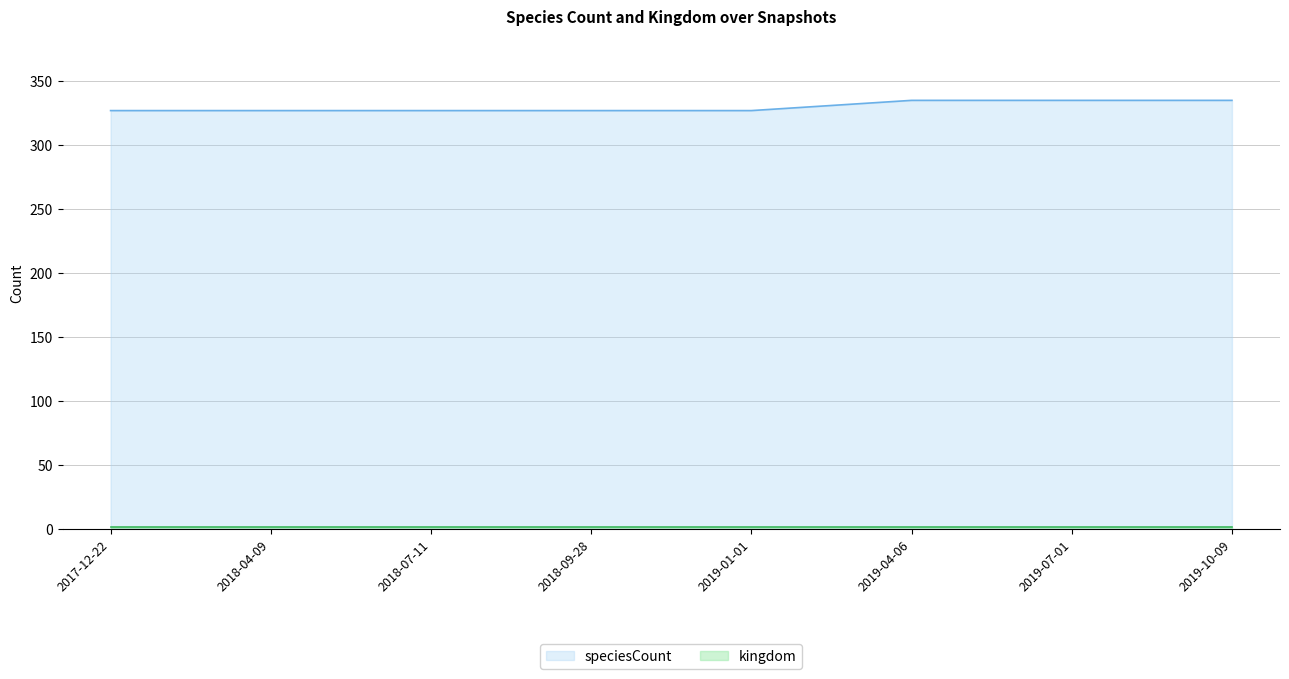

Between 2018-09-28 and 2018-04-09, which is larger?

2018-09-28